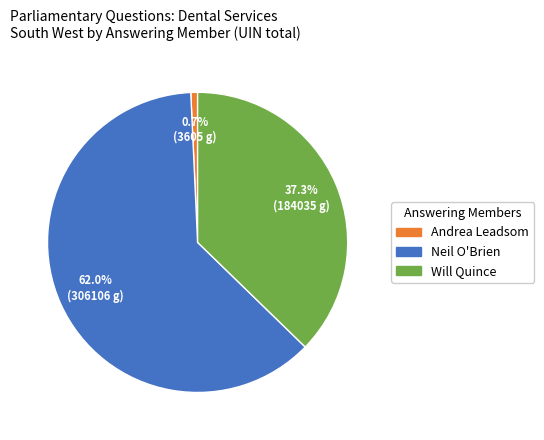

Does any single category account for the majority?

Yes